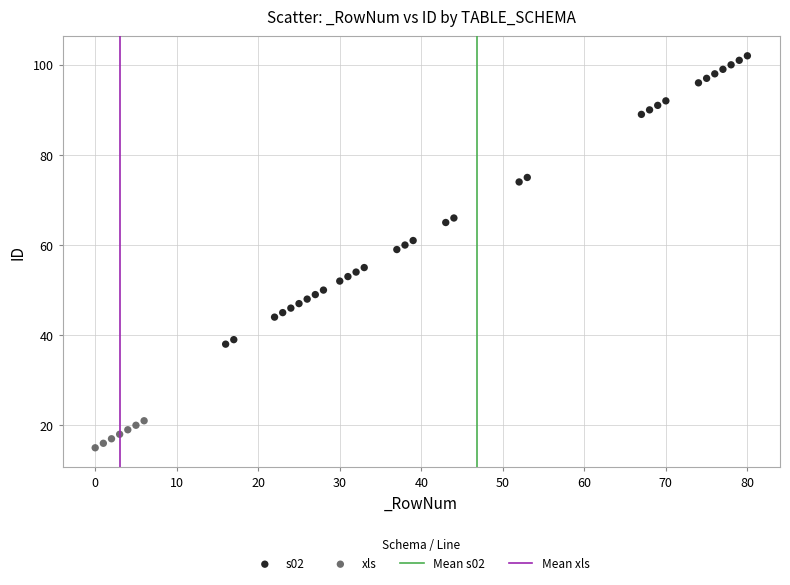

Which series reaches the maximum Y coordinate?

s02